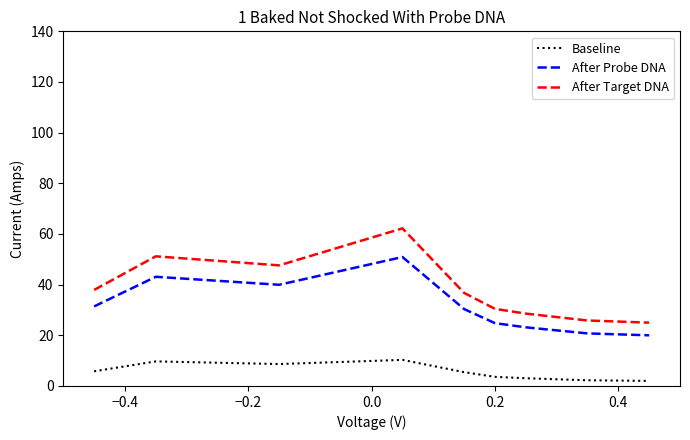

Does the chart have visible grid lines?

No